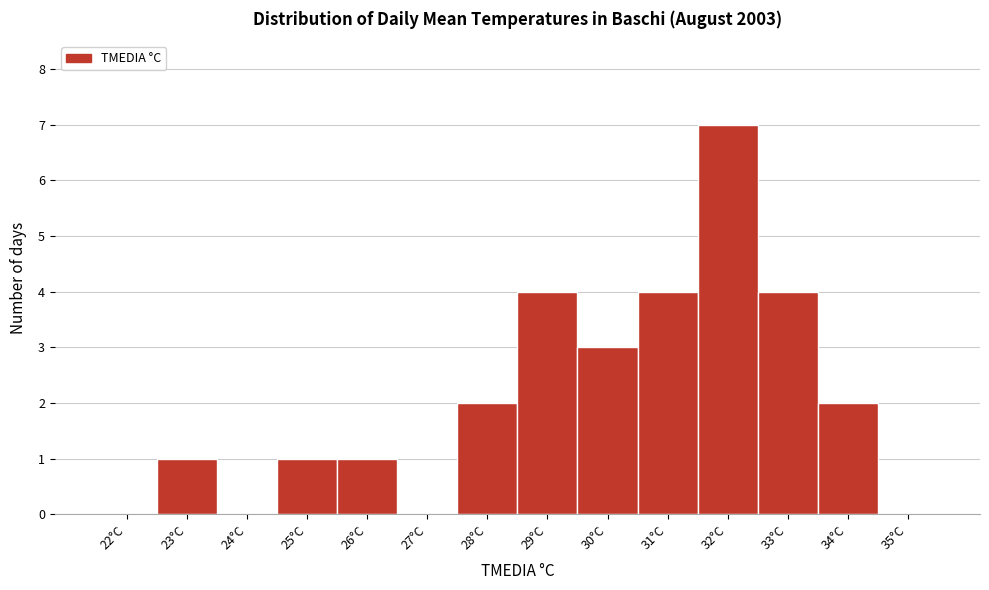

Reading left to right, extract all data points from this chart.

22°C=0	23°C=1	24°C=0	25°C=1	26°C=1	27°C=0	28°C=2	29°C=4	30°C=3	31°C=4	32°C=7	33°C=4	34°C=2	35°C=0